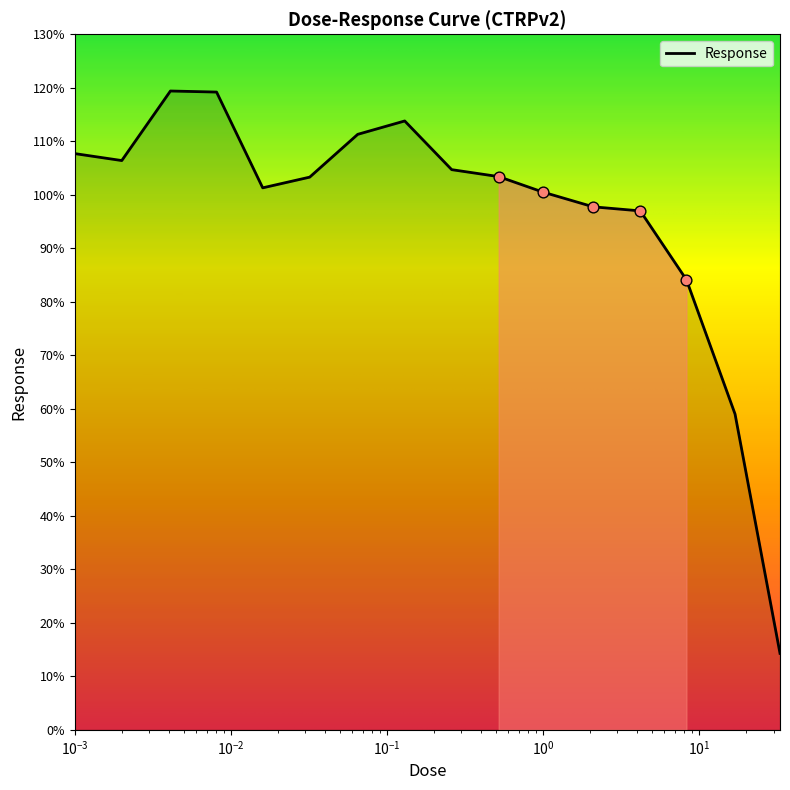

What is the minimum value shown in the chart?

14.3